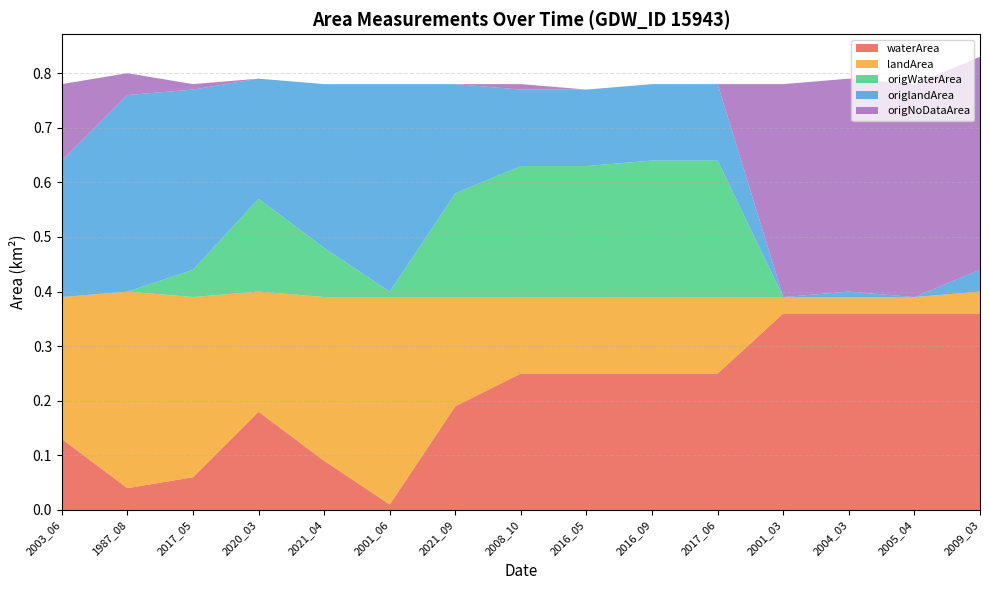

Reading left to right, extract all data points from this chart.

waterArea: 2003_06=0.1	1987_08=0.0	2017_05=0.1	2020_03=0.2	2021_04=0.1	2001_06=0.0	2021_09=0.2	2008_10=0.2	2016_05=0.2	2016_09=0.2	2017_06=0.2	2001_03=0.4	2004_03=0.4	2005_04=0.4	2009_03=0.4
landArea: 2003_06=0.3	1987_08=0.4	2017_05=0.3	2020_03=0.2	2021_04=0.3	2001_06=0.4	2021_09=0.2	2008_10=0.1	2016_05=0.1	2016_09=0.1	2017_06=0.1	2001_03=0.0	2004_03=0.0	2005_04=0.0	2009_03=0.0
origWaterArea: 2003_06=0.0	1987_08=0.0	2017_05=0.1	2020_03=0.2	2021_04=0.1	2001_06=0.0	2021_09=0.2	2008_10=0.2	2016_05=0.2	2016_09=0.2	2017_06=0.2	2001_03=0.0	2004_03=0.0	2005_04=0.0	2009_03=0.0
origlandArea: 2003_06=0.2	1987_08=0.4	2017_05=0.3	2020_03=0.2	2021_04=0.3	2001_06=0.4	2021_09=0.2	2008_10=0.1	2016_05=0.1	2016_09=0.1	2017_06=0.1	2001_03=0.0	2004_03=0.0	2005_04=0.0	2009_03=0.0
origNoDataArea: 2003_06=0.1	1987_08=0.0	2017_05=0.0	2020_03=0.0	2021_04=0.0	2001_06=0.0	2021_09=0.0	2008_10=0.0	2016_05=0.0	2016_09=0.0	2017_06=0.0	2001_03=0.4	2004_03=0.4	2005_04=0.4	2009_03=0.4